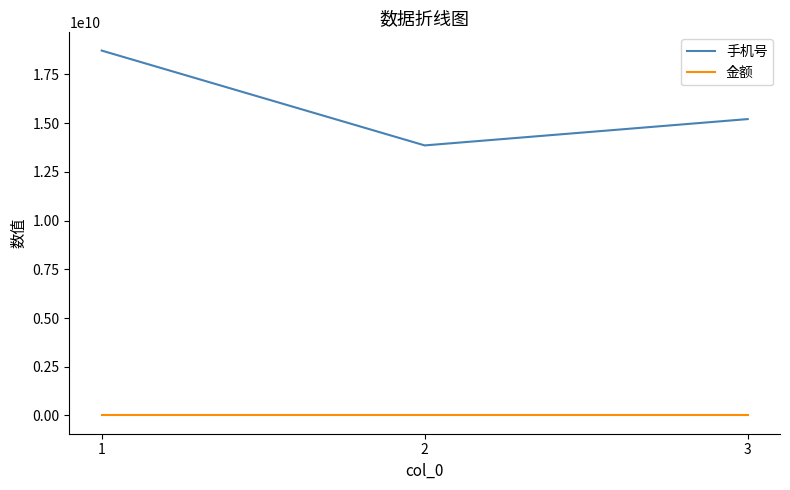

What is the maximum value for 金额?

888